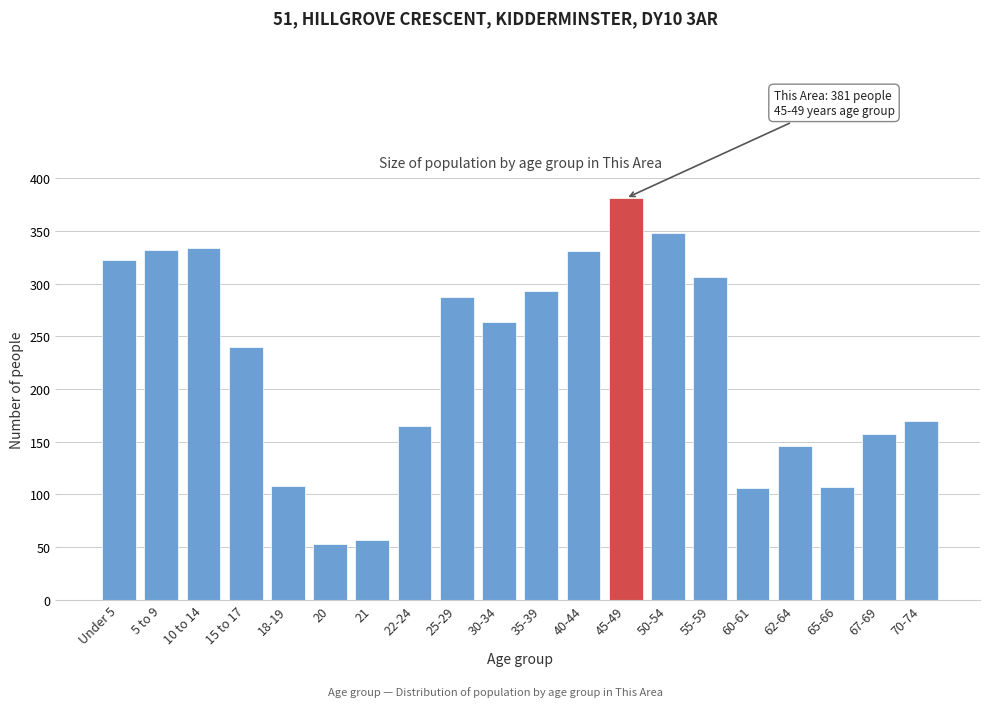

What is the change in value from 30-34 to 67-69?

-107